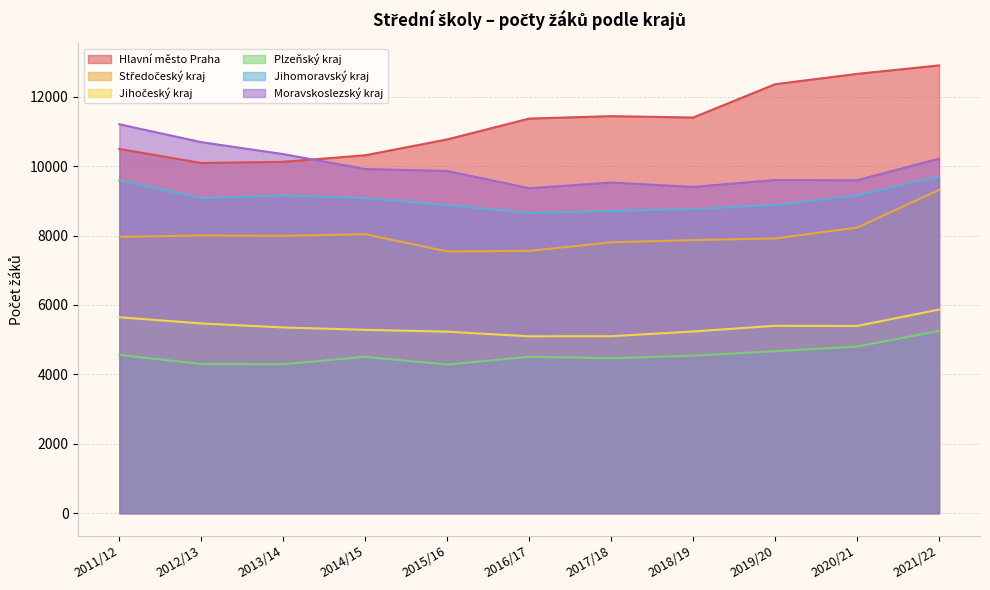

What is the difference between the Plzeňský kraj values at 2015/16 and 2014/15?

225